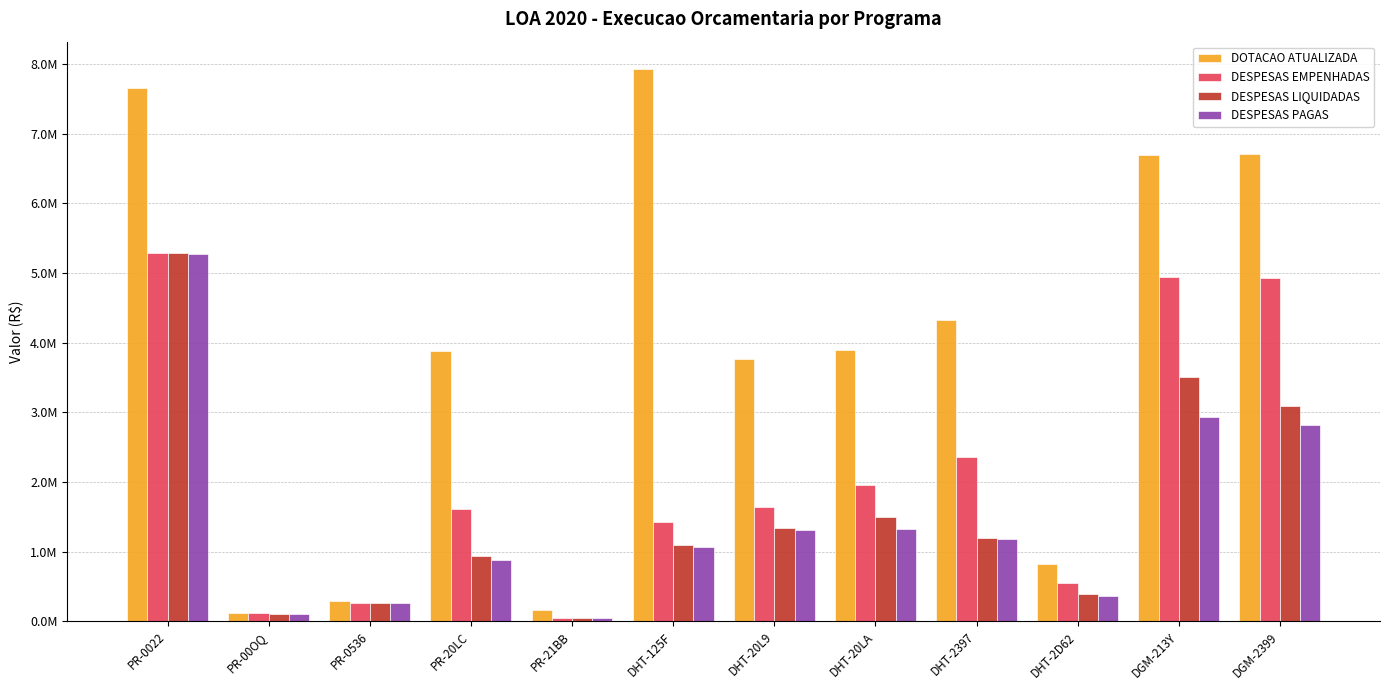

True or false: DESPESAS EMPENHADAS has a value of 24834.2 at PR-00OQ.

False